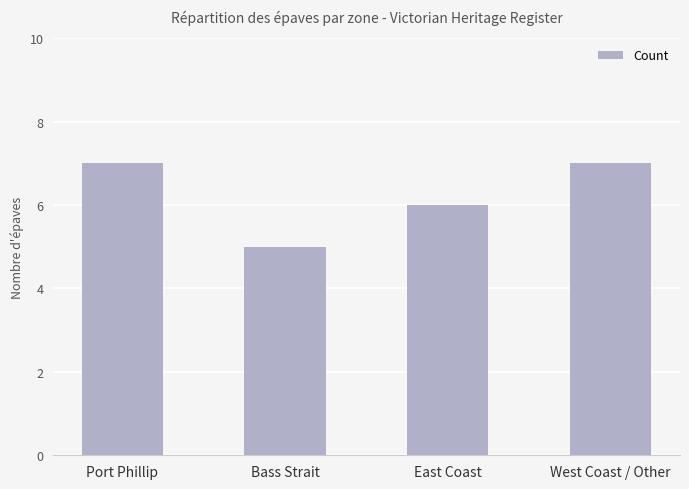

What is the maximum value shown in the chart?

7